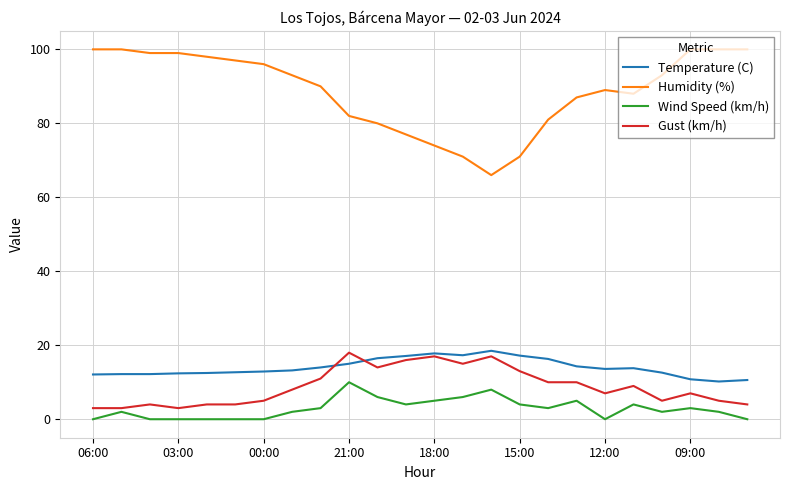

True or false: Humidity (%) and Temperature (C) cross at least once.

False